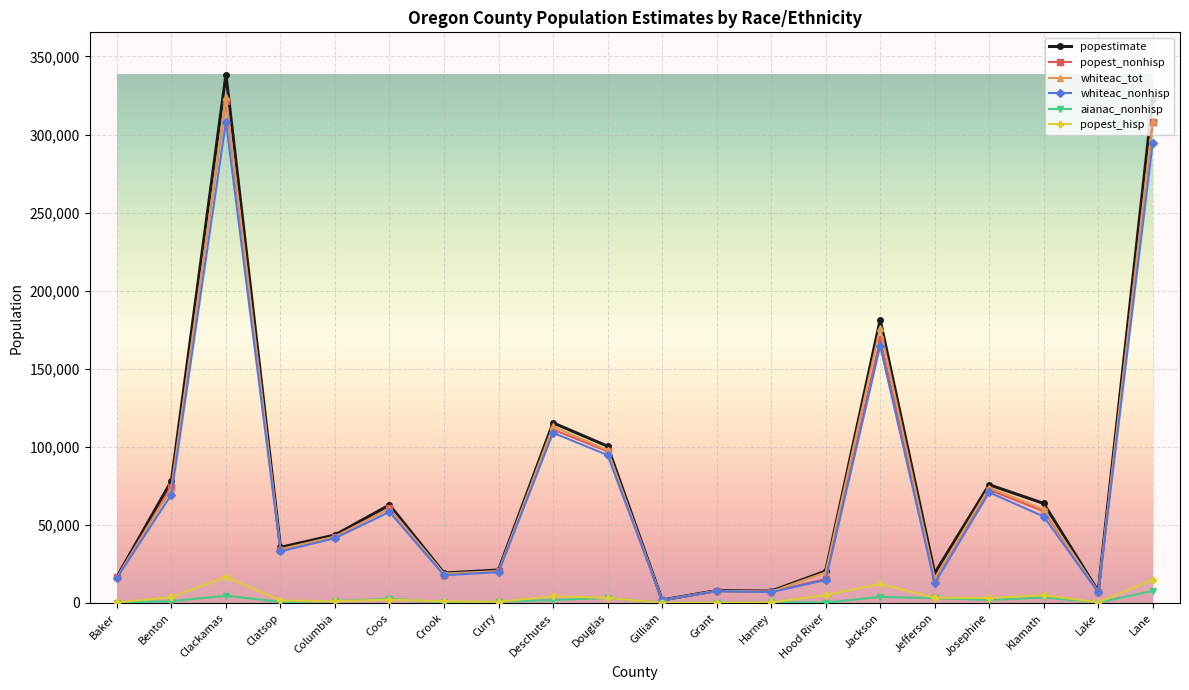

Where is the first local minimum for popestimate?

Clatsop